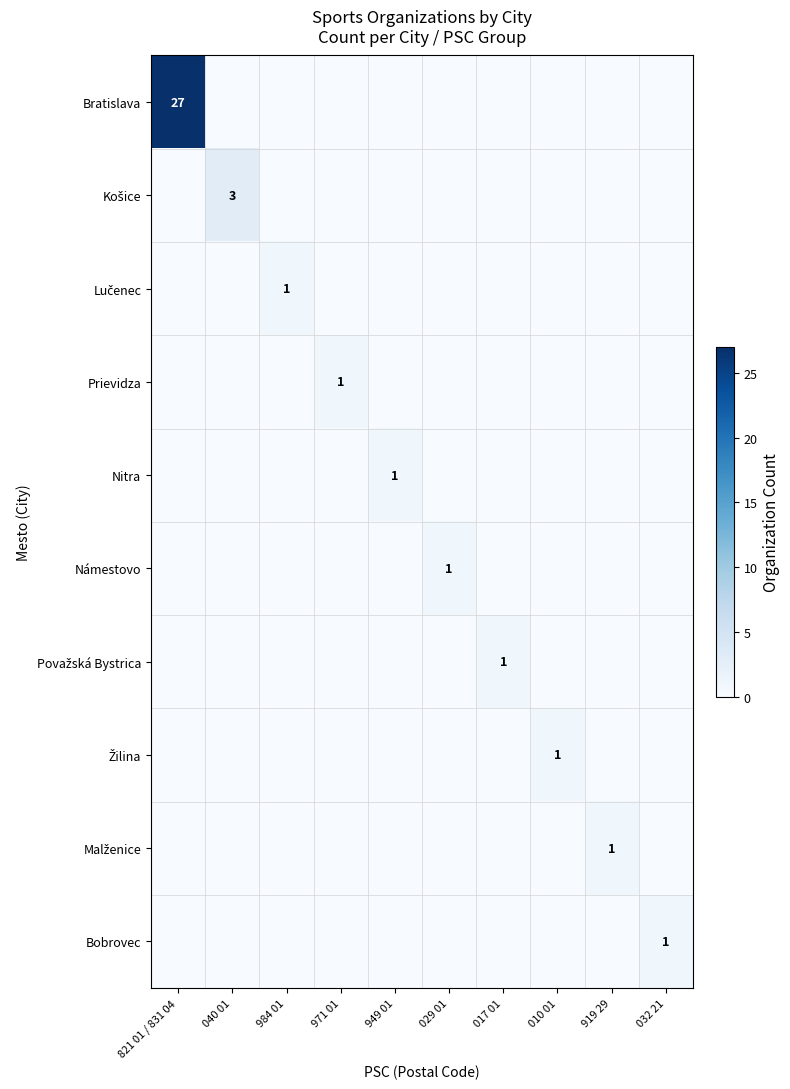

The Bobrovec series shows 1 at 032 21. True or false?

True